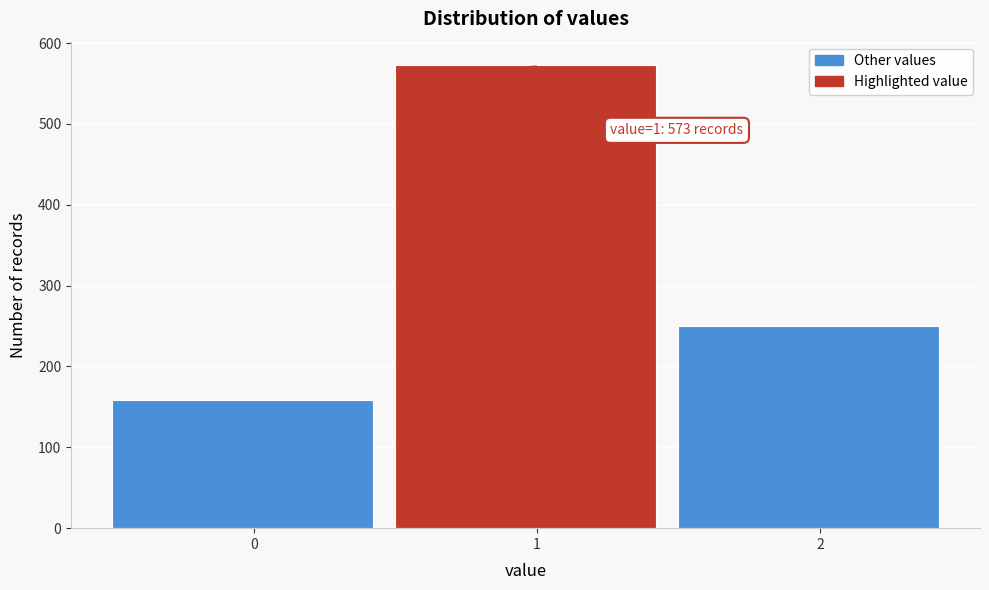

Reading right to left, what are all the values shown in this chart?

250	573	159